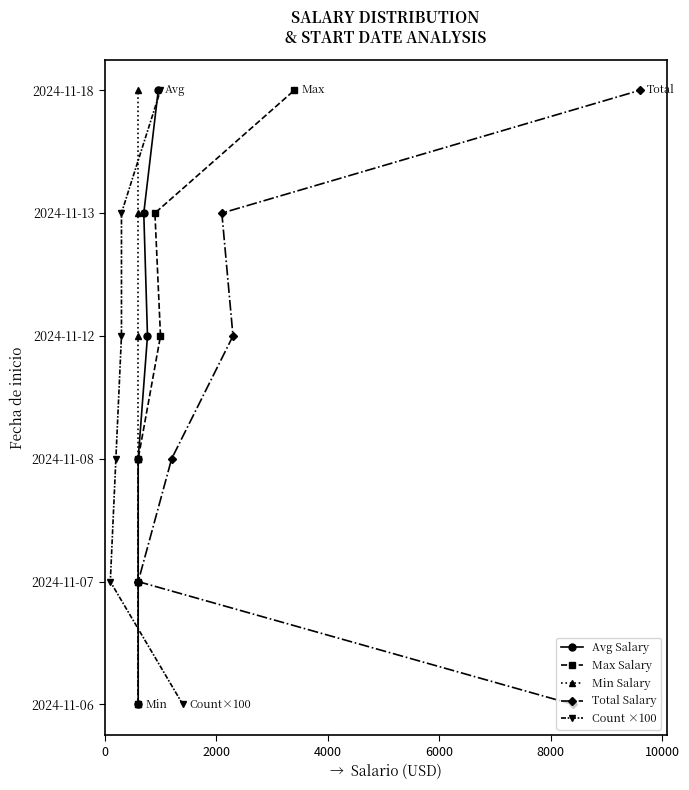

Count the number of categories in the chart.

6